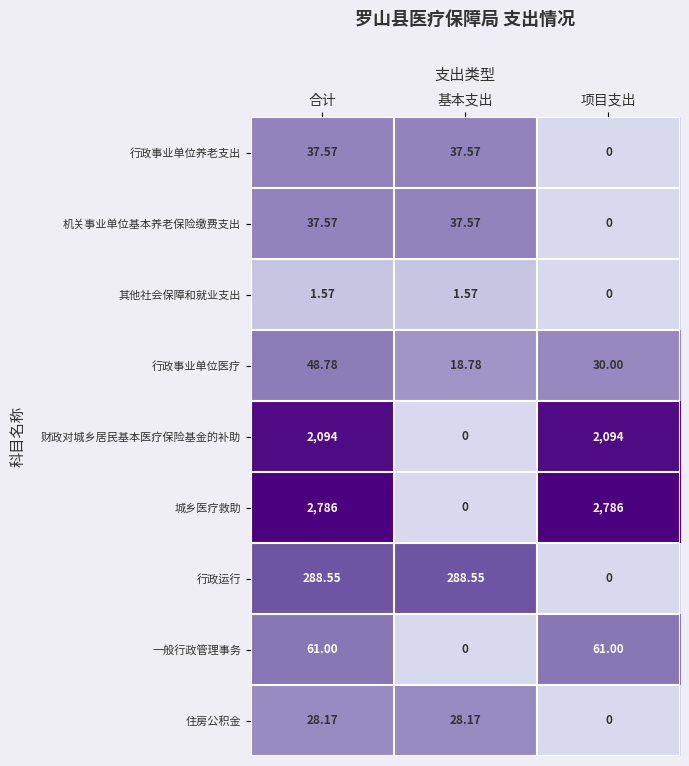

Which series has the largest range (max minus min)?

城乡医疗救助